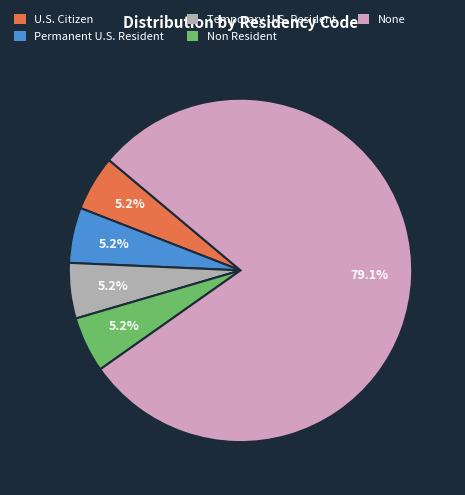

Approximately how many times larger is the value at Permanent U.S. Resident compared to U.S. Citizen?

1.0